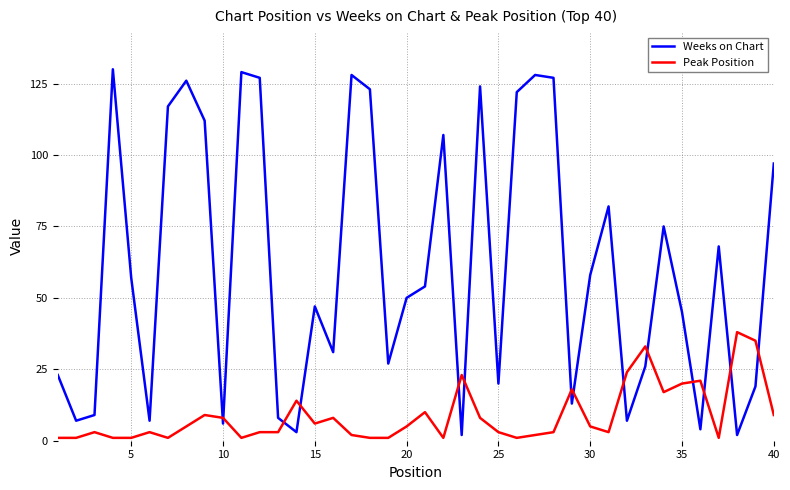

How many lines are shown in the chart?

2